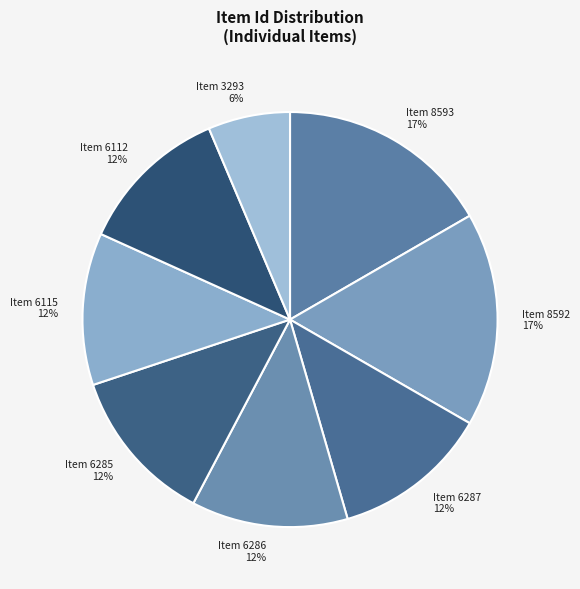

Is the sum of Item 6286 and Item 8592 greater than half?

No